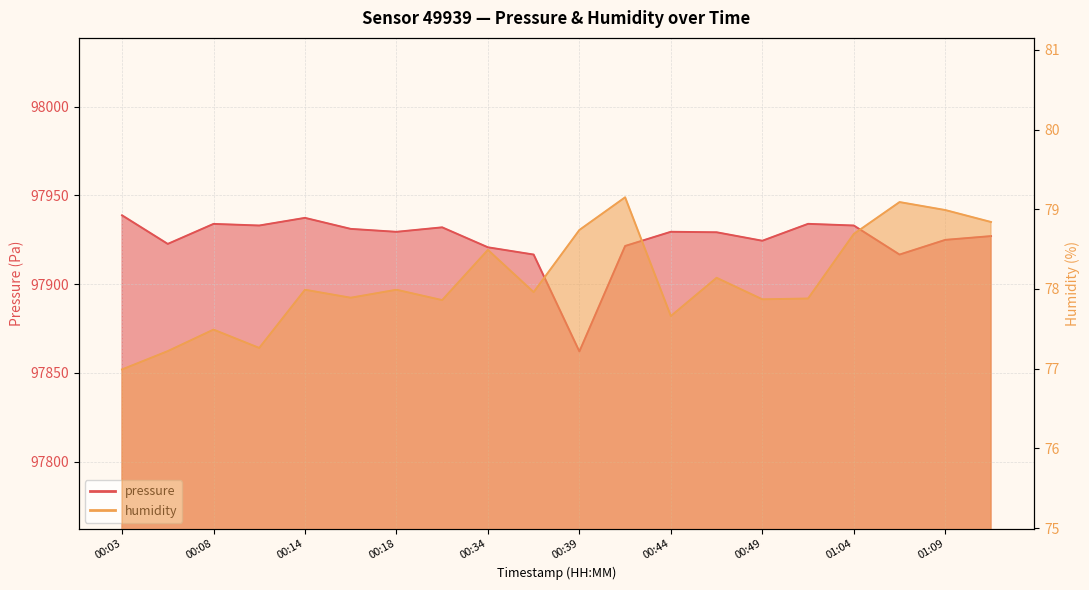

At which category is the sum across all series the highest?

00:03